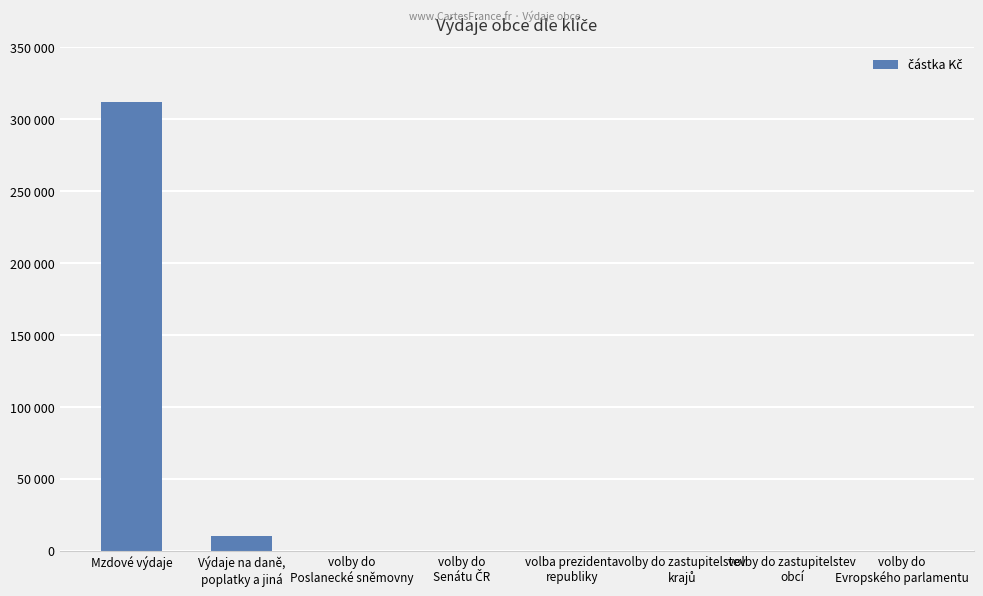

What is the difference between the maximum and minimum values?

312000